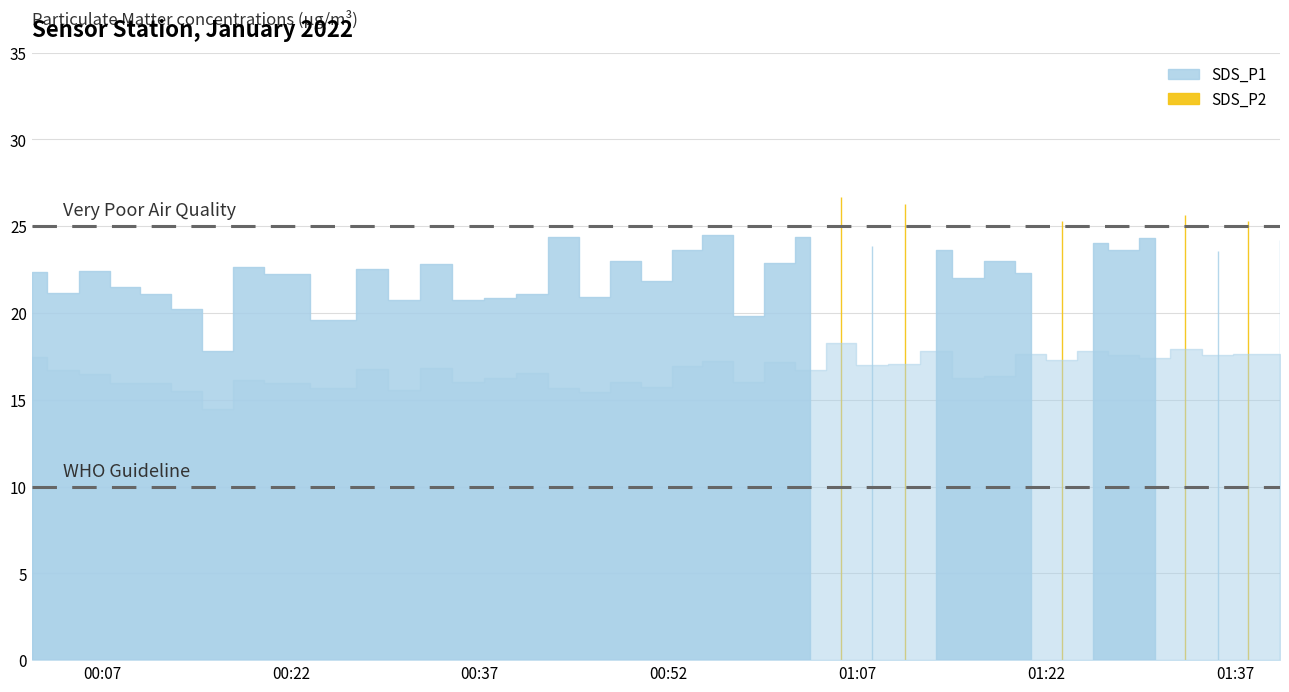

Reading left to right, list all the values displayed in this chart.

SDS_P1: 2022/01/11 00:01:26=22.4	2022/01/11 00:03:53=21.1	2022/01/11 00:06:30=22.4	2022/01/11 00:08:50=21.5	2022/01/11 00:11:17=21.1	2022/01/11 00:13:43=20.2	2022/01/11 00:16:13=17.8	2022/01/11 00:18:39=22.6	2022/01/11 00:21:06=22.2	2022/01/11 00:25:59=19.6	2022/01/11 00:28:26=22.5	2022/01/11 00:30:57=20.8	2022/01/11 00:33:37=22.8	2022/01/11 00:36:00=20.8	2022/01/11 00:38:39=20.9	2022/01/11 00:41:10=21.1	2022/01/11 00:43:38=24.4	2022/01/11 00:46:05=20.9	2022/01/11 00:48:35=23.0	2022/01/11 00:51:02=21.9	2022/01/11 00:53:29=23.6	2022/01/11 00:55:55=24.5	2022/01/11 00:58:22=19.8	2022/01/11 01:00:49=22.9	2022/01/11 01:03:16=24.4	2022/01/11 01:05:42=26.7	2022/01/11 01:08:09=23.9	2022/01/11 01:10:46=26.3	2022/01/11 01:13:17=23.6	2022/01/11 01:15:47=22.0	2022/01/11 01:18:20=23.0	2022/01/11 01:20:47=22.3	2022/01/11 01:23:14=25.3	2022/01/11 01:25:44=24.1	2022/01/11 01:28:10=23.6	2022/01/11 01:30:37=24.3	2022/01/11 01:33:04=25.6	2022/01/11 01:35:39=23.6	2022/01/11 01:38:01=25.3	2022/01/11 01:40:35=24.2
SDS_P2: 2022/01/11 00:01:26=17.5	2022/01/11 00:03:53=16.7	2022/01/11 00:06:30=16.5	2022/01/11 00:08:50=16.0	2022/01/11 00:11:17=16.0	2022/01/11 00:13:43=15.5	2022/01/11 00:16:13=14.4	2022/01/11 00:18:39=16.1	2022/01/11 00:21:06=15.9	2022/01/11 00:25:59=15.7	2022/01/11 00:28:26=16.8	2022/01/11 00:30:57=15.6	2022/01/11 00:33:37=16.8	2022/01/11 00:36:00=16.0	2022/01/11 00:38:39=16.3	2022/01/11 00:41:10=16.5	2022/01/11 00:43:38=15.7	2022/01/11 00:46:05=15.4	2022/01/11 00:48:35=16.1	2022/01/11 00:51:02=15.7	2022/01/11 00:53:29=16.9	2022/01/11 00:55:55=17.2	2022/01/11 00:58:22=16.1	2022/01/11 01:00:49=17.2	2022/01/11 01:03:16=16.7	2022/01/11 01:05:42=18.2	2022/01/11 01:08:09=17.0	2022/01/11 01:10:46=17.1	2022/01/11 01:13:17=17.8	2022/01/11 01:15:47=16.2	2022/01/11 01:18:20=16.4	2022/01/11 01:20:47=17.6	2022/01/11 01:23:14=17.3	2022/01/11 01:25:44=17.8	2022/01/11 01:28:10=17.6	2022/01/11 01:30:37=17.4	2022/01/11 01:33:04=17.9	2022/01/11 01:35:39=17.6	2022/01/11 01:38:01=17.6	2022/01/11 01:40:35=17.6